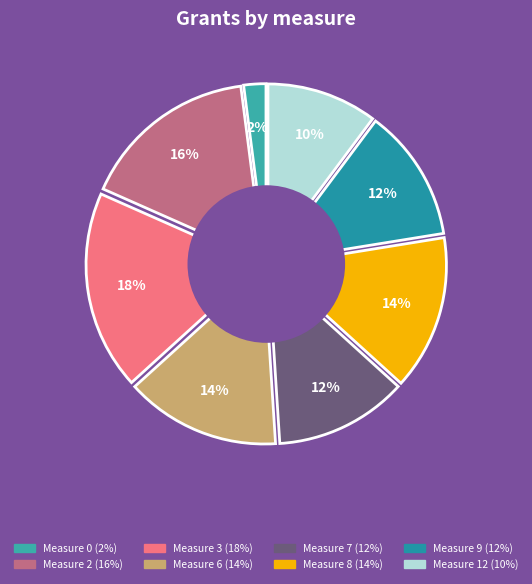

Which category has the smallest portion of the pie?

measure 0